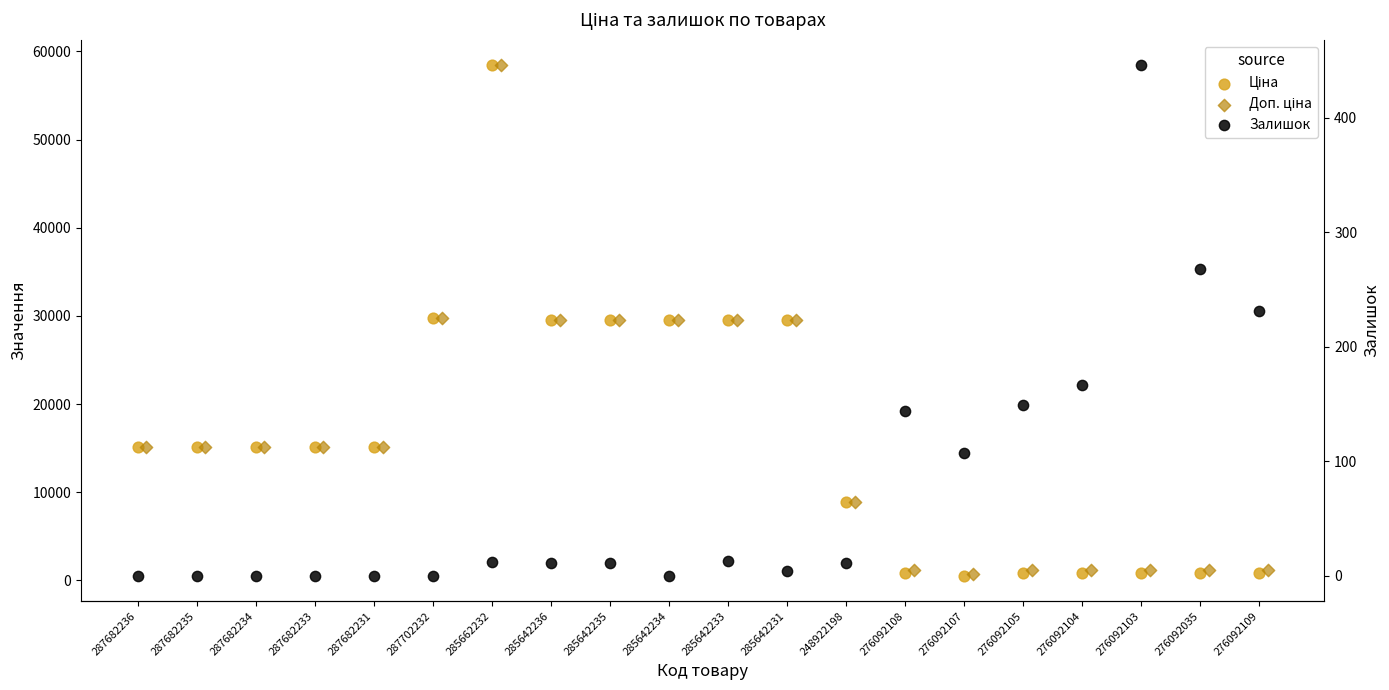

Is the value of Ціна at 276092103 greater than the value of Доп. ціна at 248922198?

No